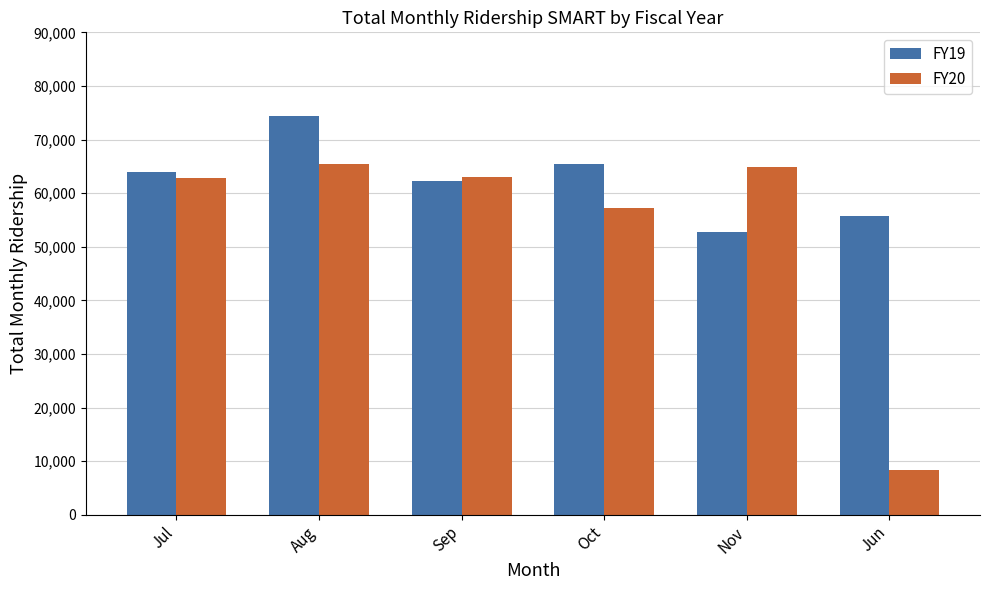

What is the value of the FY19 bar at the 4th from the left?

65492